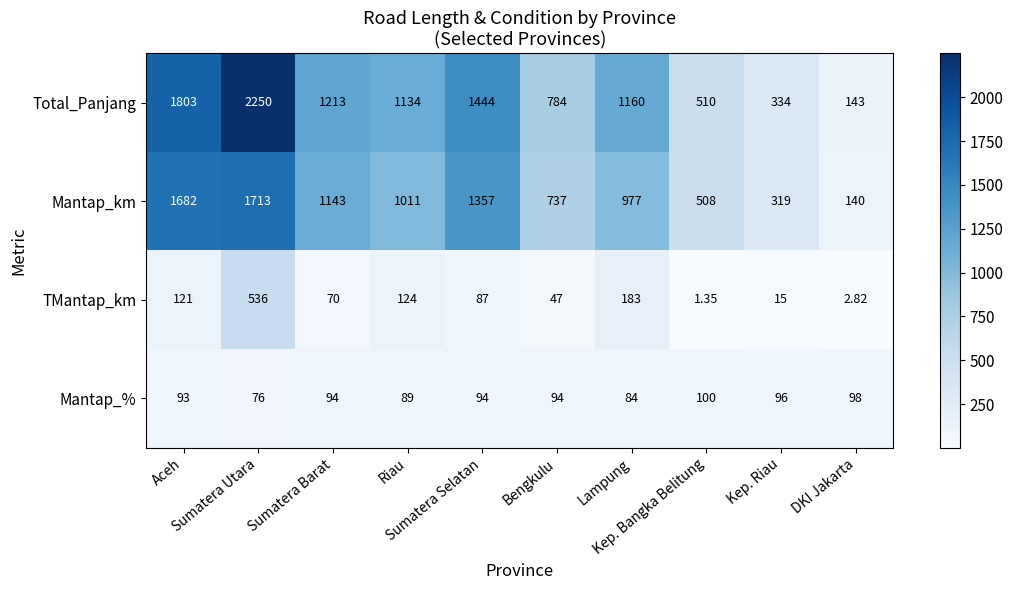

Which series has the widest spread of values?

Total_Panjang